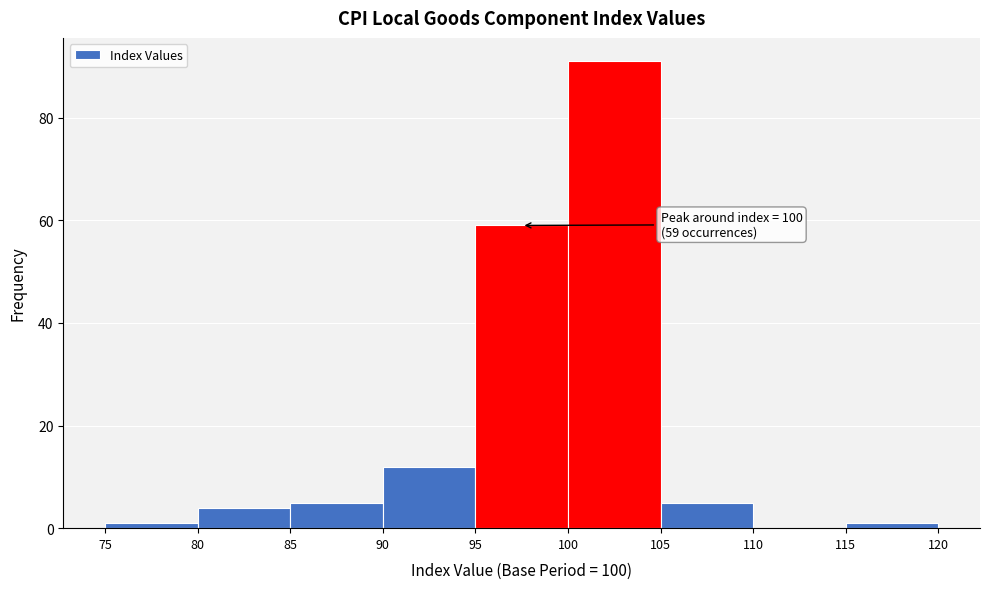

Which range on the x-axis has the tallest bar?

100 to 105